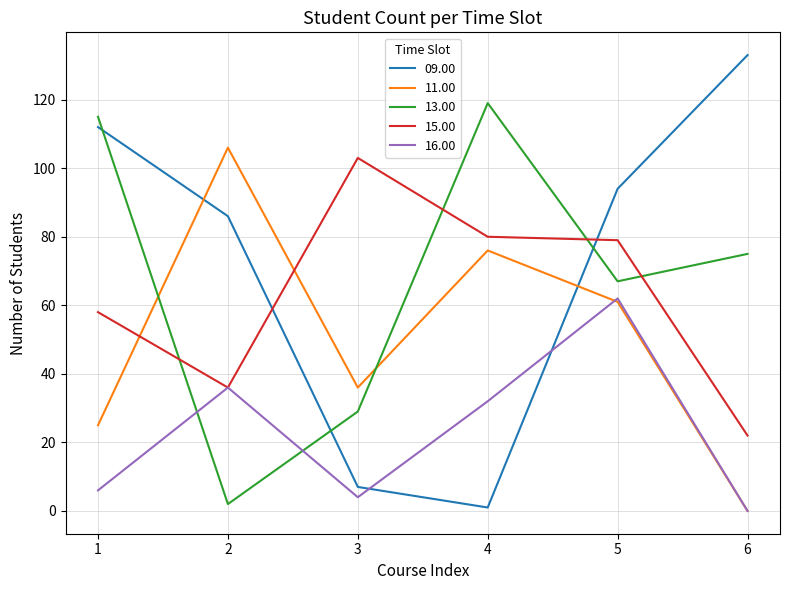

At how many categories does at least one series exceed 128?

1